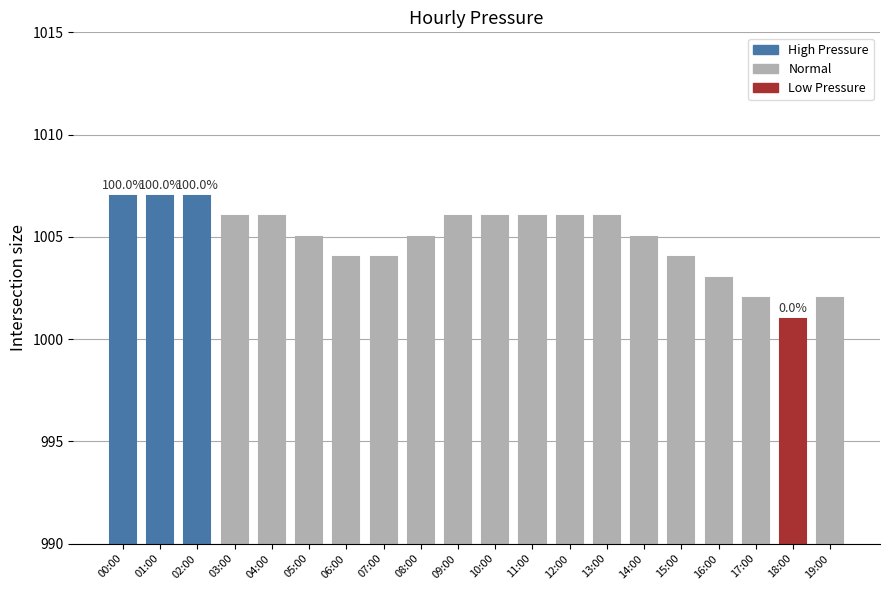

Reading left to right, list all the values displayed in this chart.

00:00=1007	01:00=1007	02:00=1007	03:00=1006	04:00=1006	05:00=1005	06:00=1004	07:00=1004	08:00=1005	09:00=1006	10:00=1006	11:00=1006	12:00=1006	13:00=1006	14:00=1005	15:00=1004	16:00=1003	17:00=1002	18:00=1001	19:00=1002